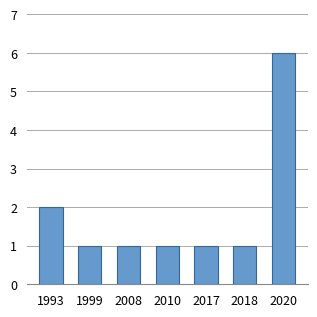

What is the minimum value shown in the chart?

1